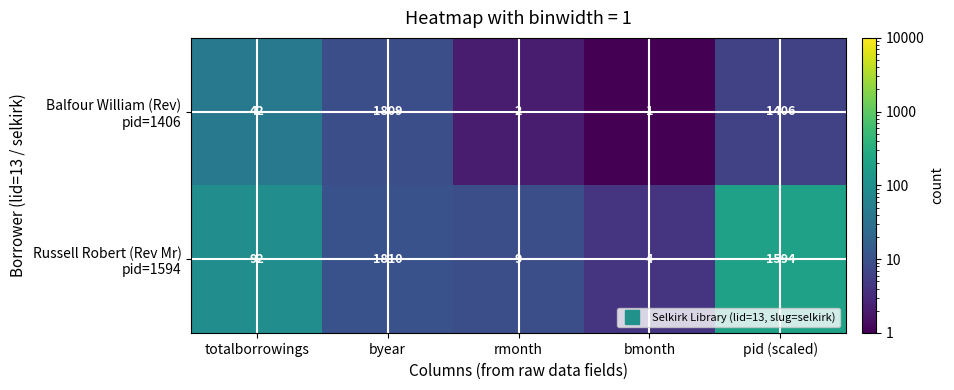

What is the maximum value shown in the chart?

1810